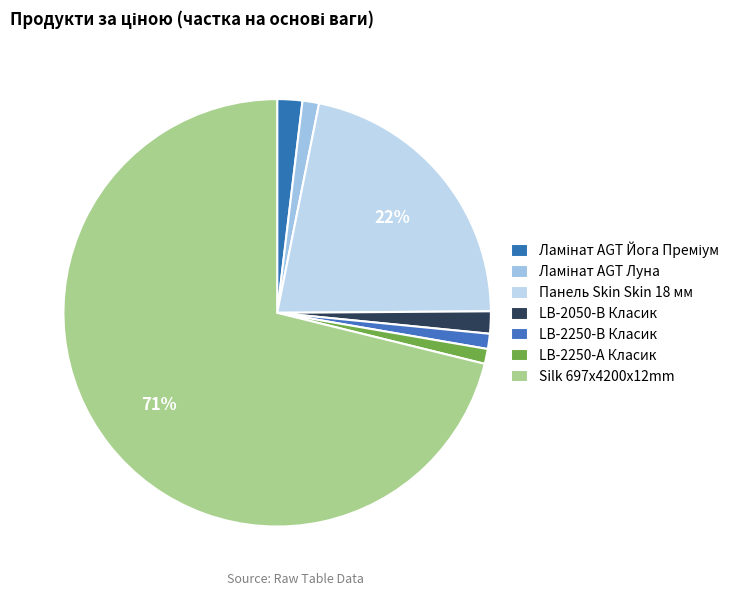

To the nearest percent, what portion does LB-2250-А Класик represent?

1%